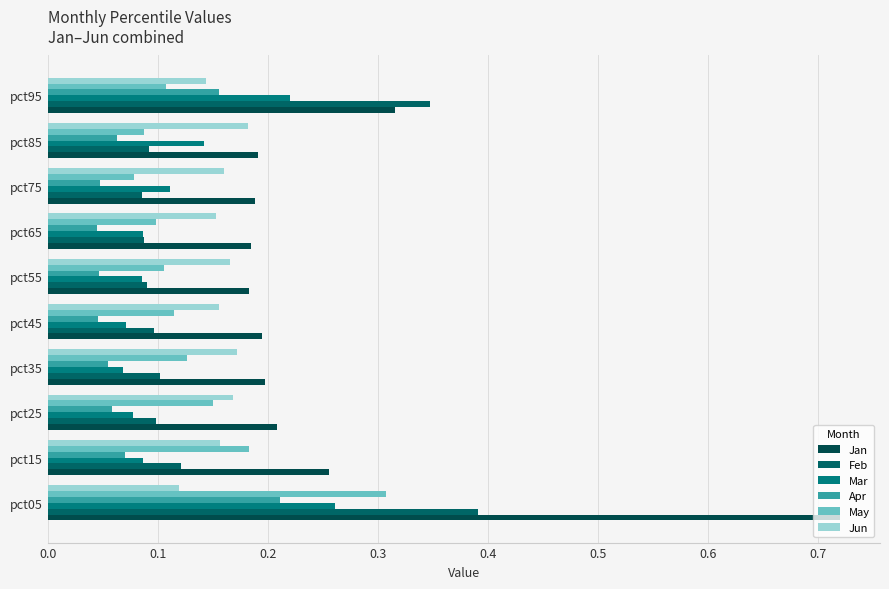

Which series has the widest spread of values?

Jan